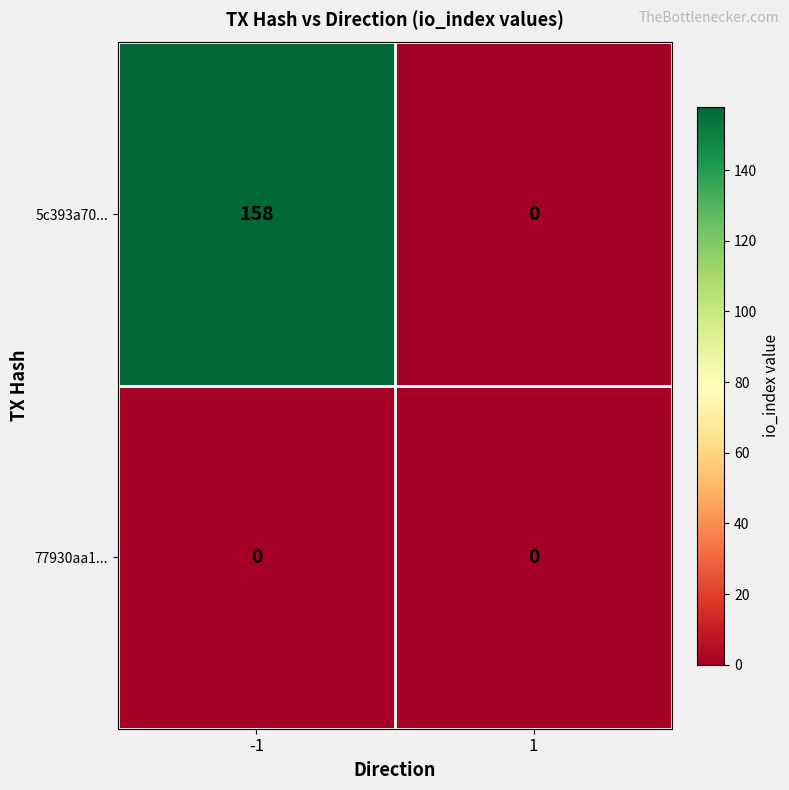

What is the sum of all 5c393a70... values?

158